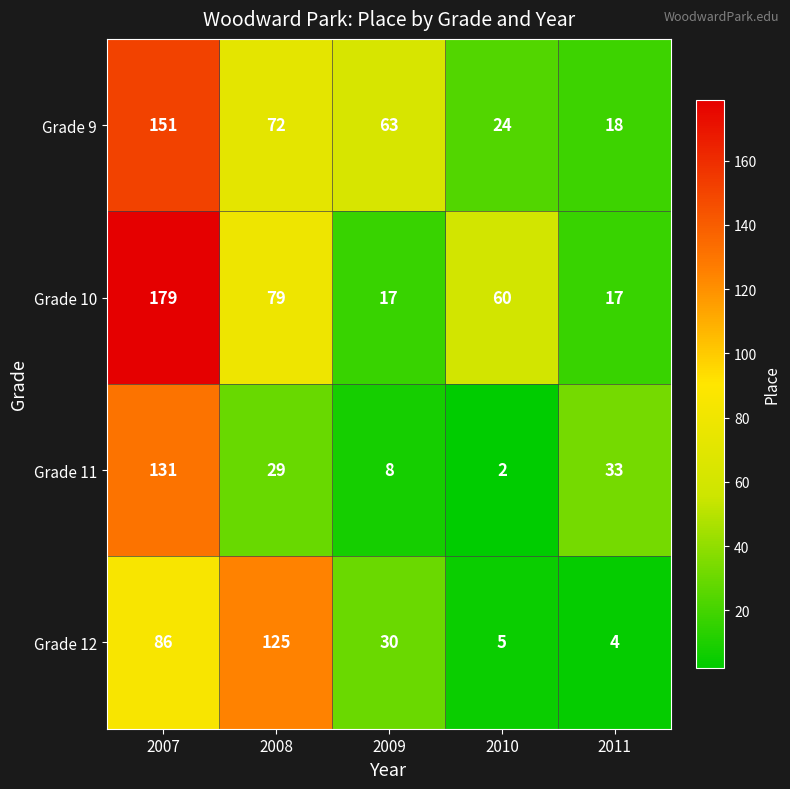

What is the spread (max minus min) of values at 2007?

93